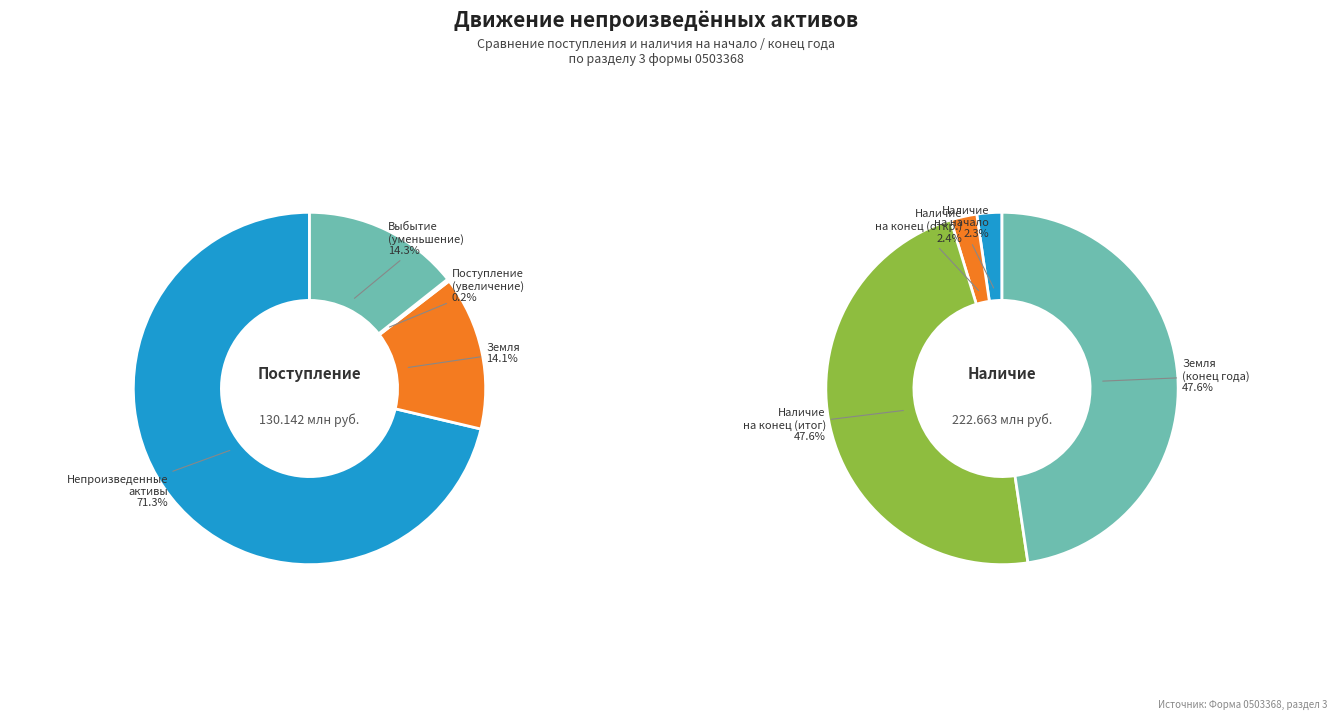

True or false: Земля (0103Х1000) accounts for 14% of the total.

True